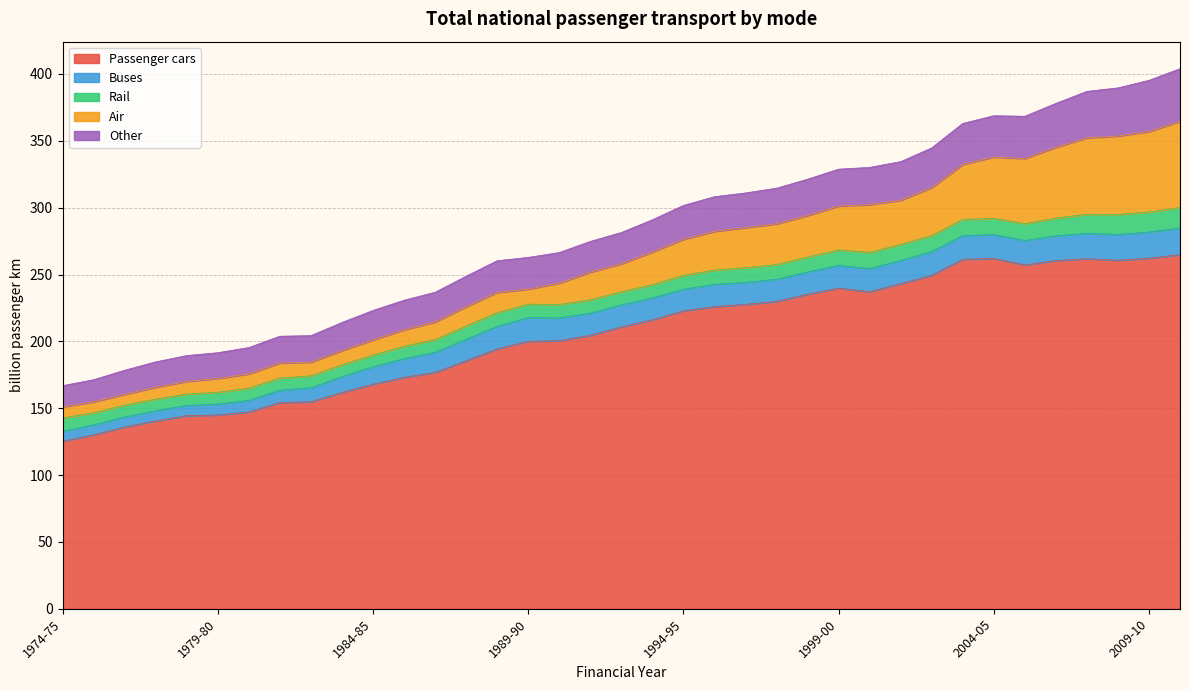

True or false: Buses has a value of 18.9 at 2007-08.

True